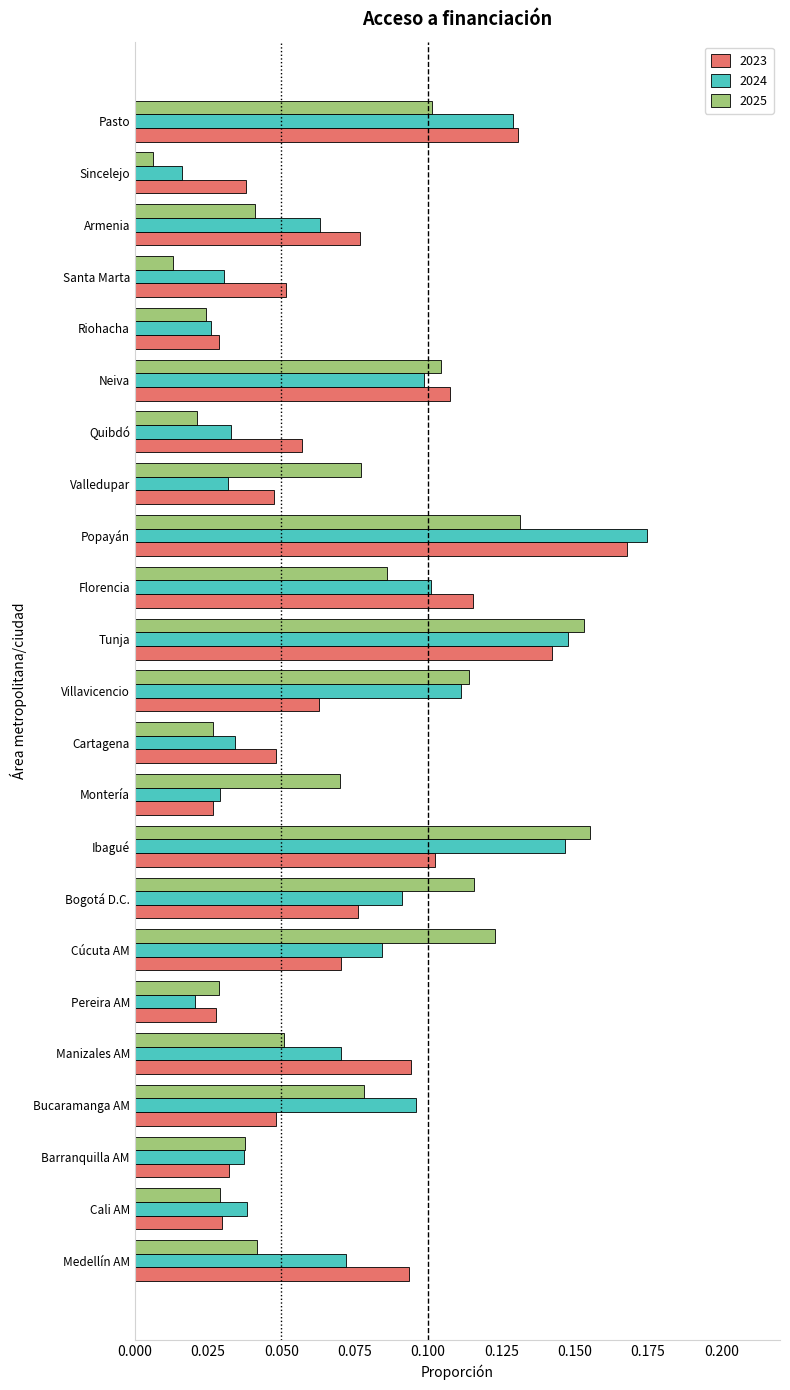

The 2023 series shows 0.0 at Bogotá D.C.. True or false?

False